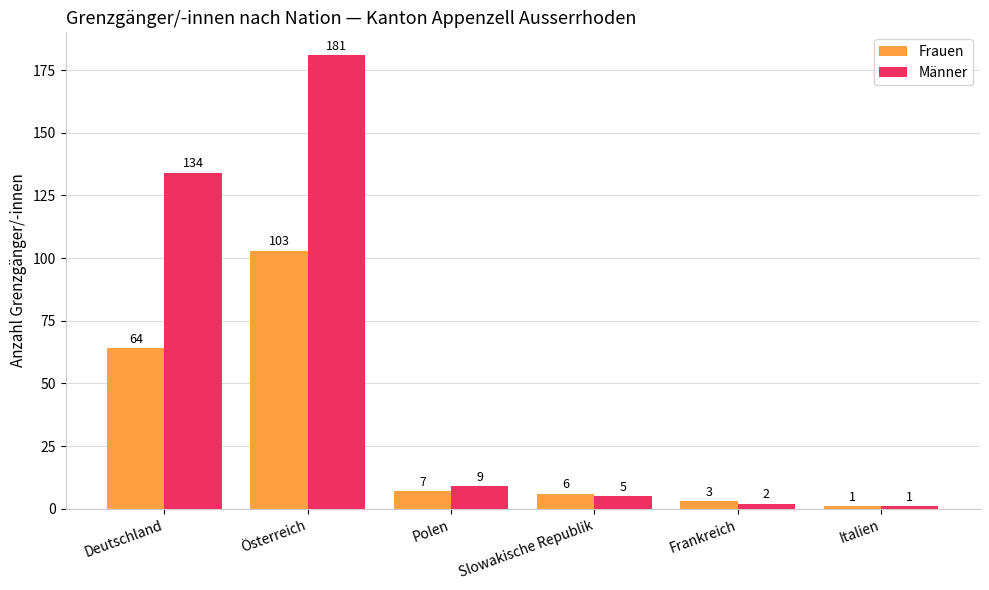

How many data points does each series have?

6